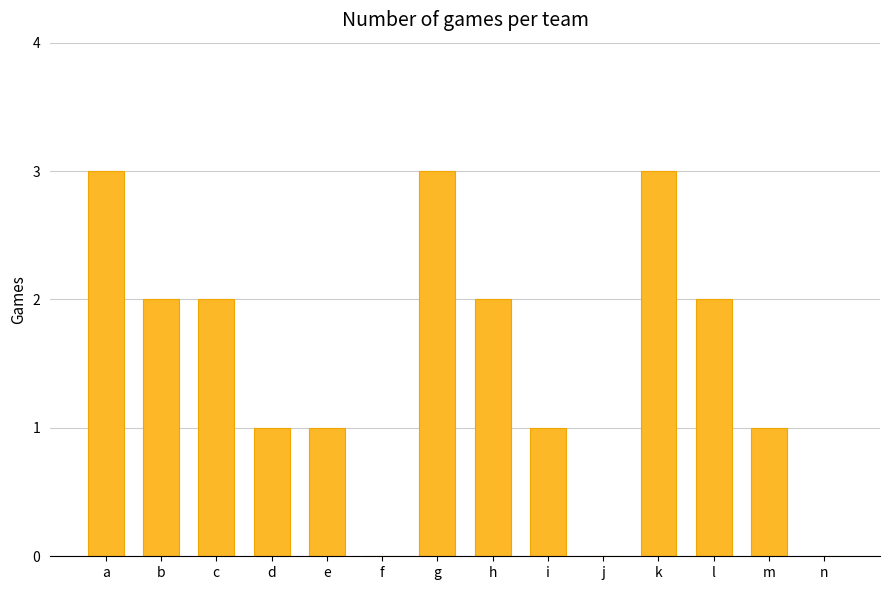

What is the approximate value at h?

2